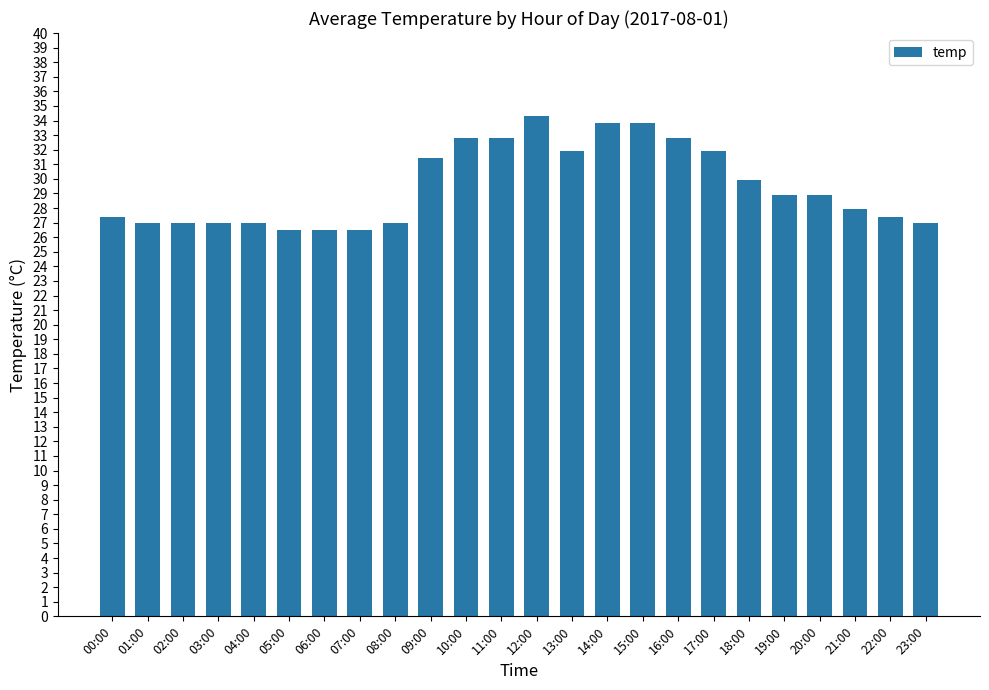

Reading right to left, list all the values displayed in this chart.

27.0	27.4	27.9	28.9	28.9	29.9	31.9	32.8	33.8	33.8	31.9	34.3	32.8	32.8	31.4	27.0	26.5	26.5	26.5	27.0	27.0	27.0	27.0	27.4